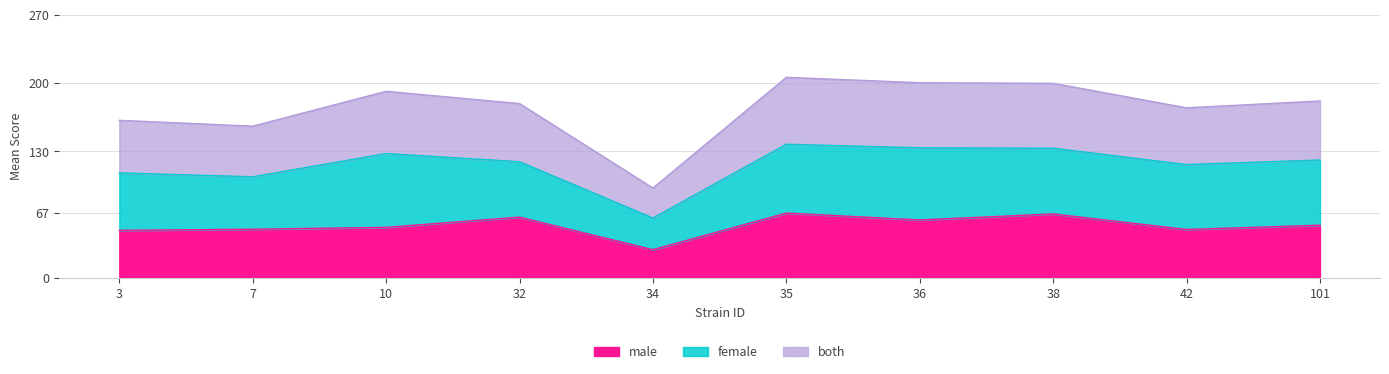

Rank the categories by both value from highest to lowest.

35, 36, 38, 10, 101, 32, 42, 3, 7, 34